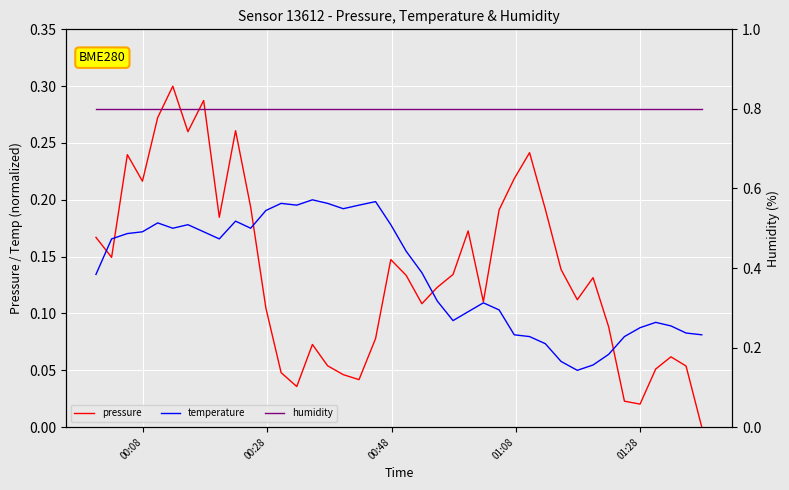

How many lines are shown in the chart?

3